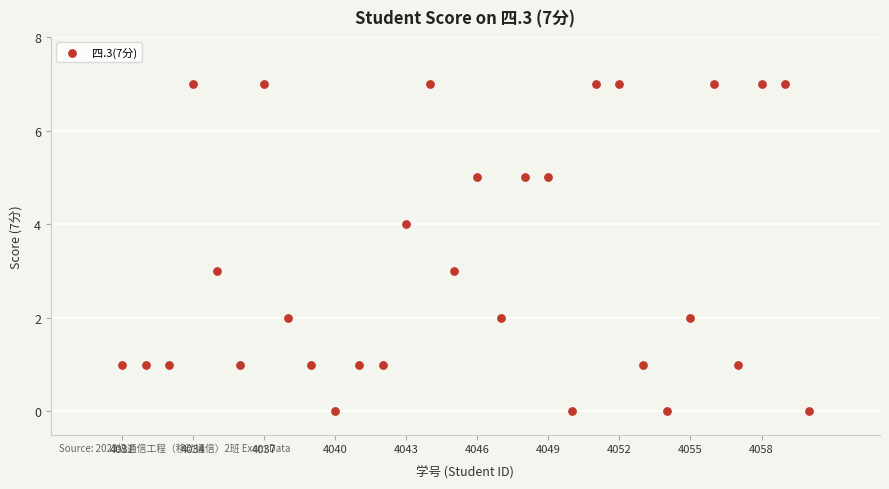

What is the range of Y values (max minus min)?

7